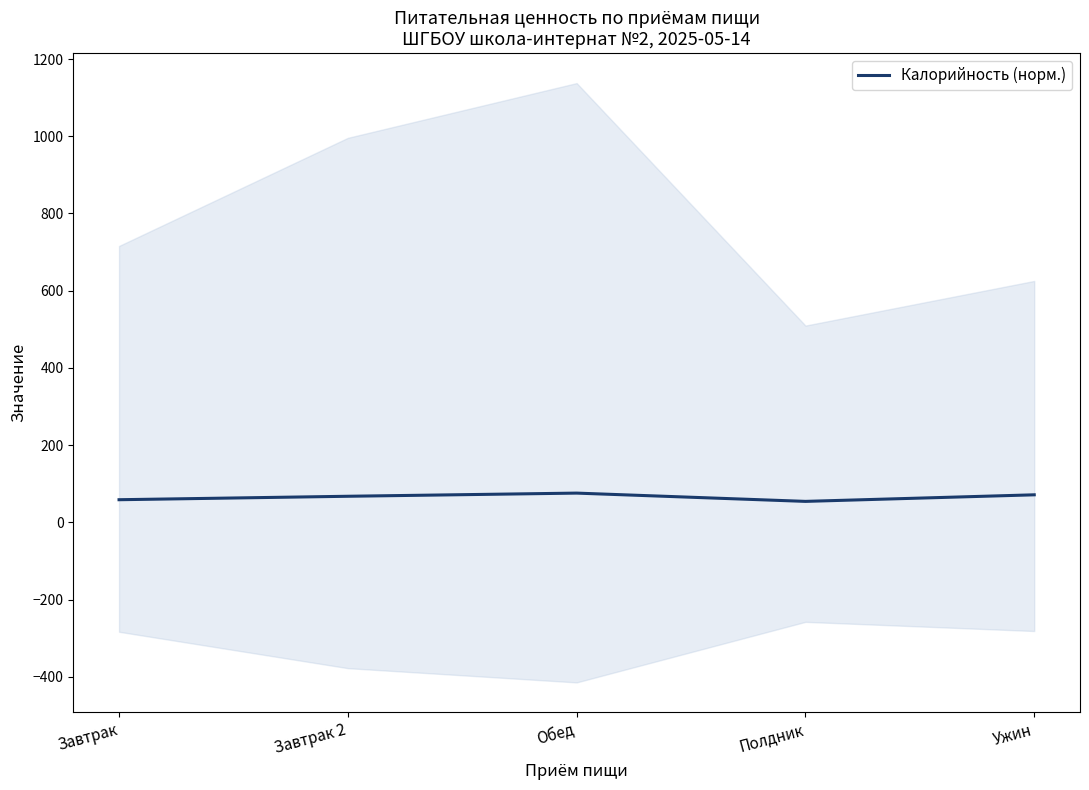

What is the maximum value shown in the chart?

75.8